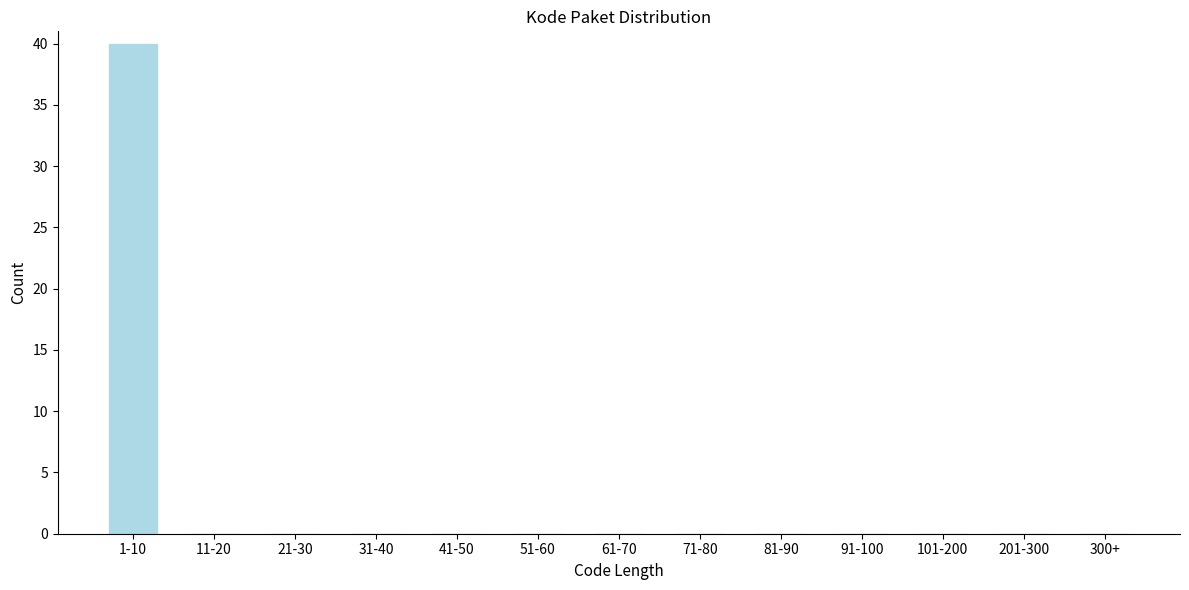

Reading left to right, what are all the values shown in this chart?

1-10=40	11-20=0	21-30=0	31-40=0	41-50=0	51-60=0	61-70=0	71-80=0	81-90=0	91-100=0	101-200=0	201-300=0	300+=0